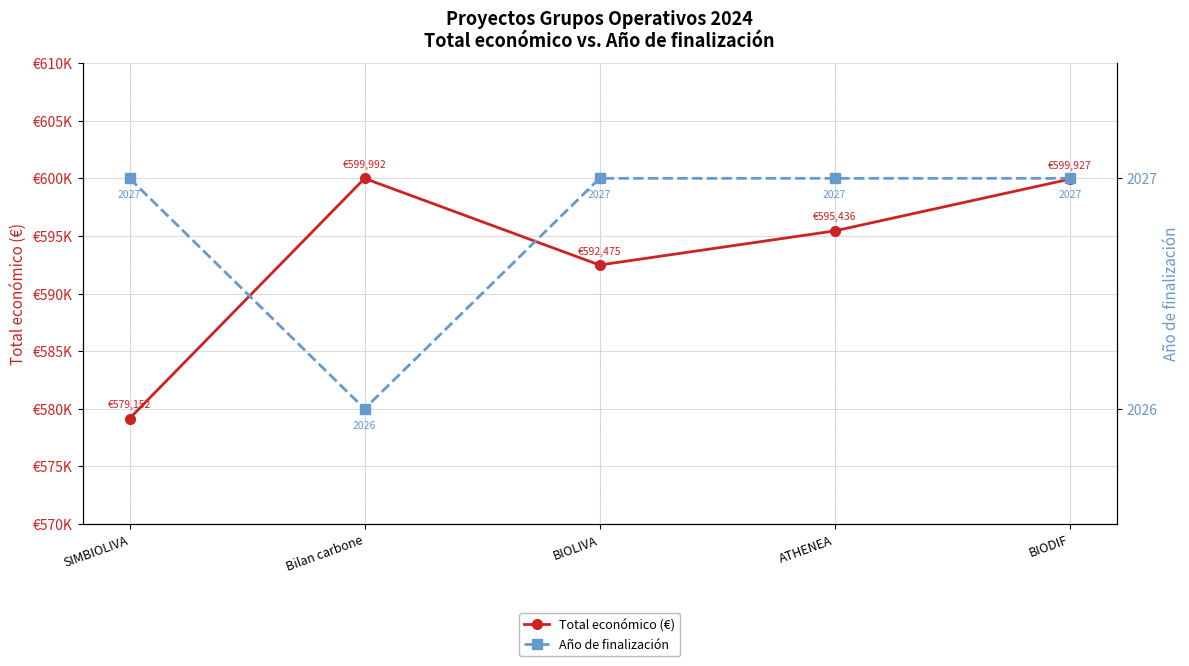

What is the average value of the Total económico (€) series?

593396